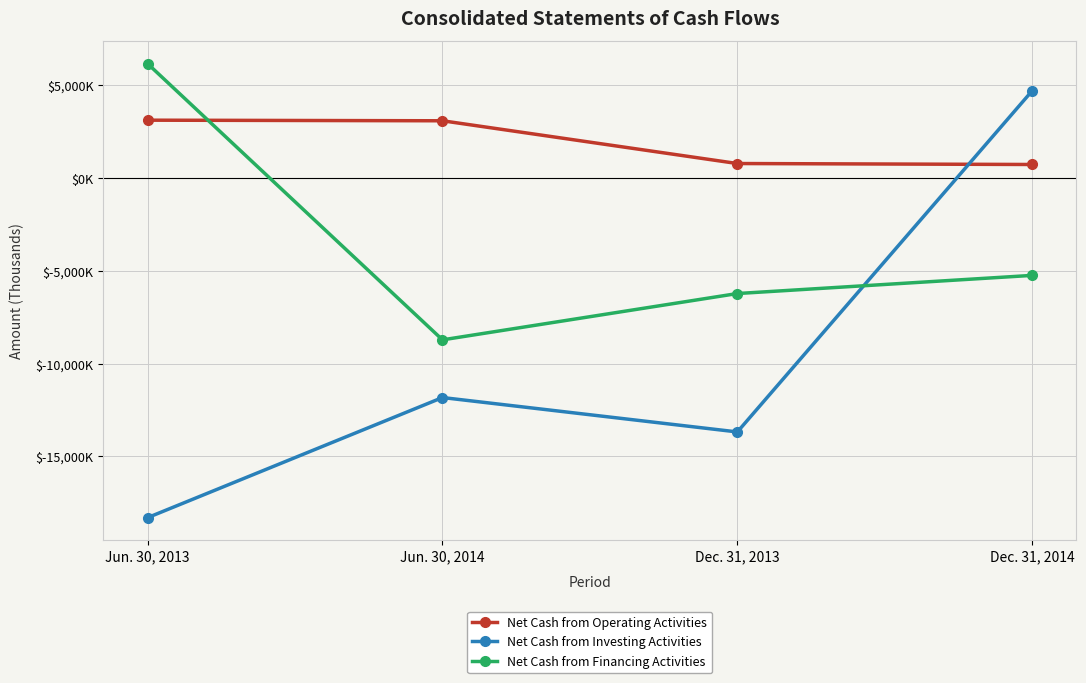

What are all the series names shown in the legend?

Net Cash from Operating Activities, Net Cash from Investing Activities, Net Cash from Financing Activities